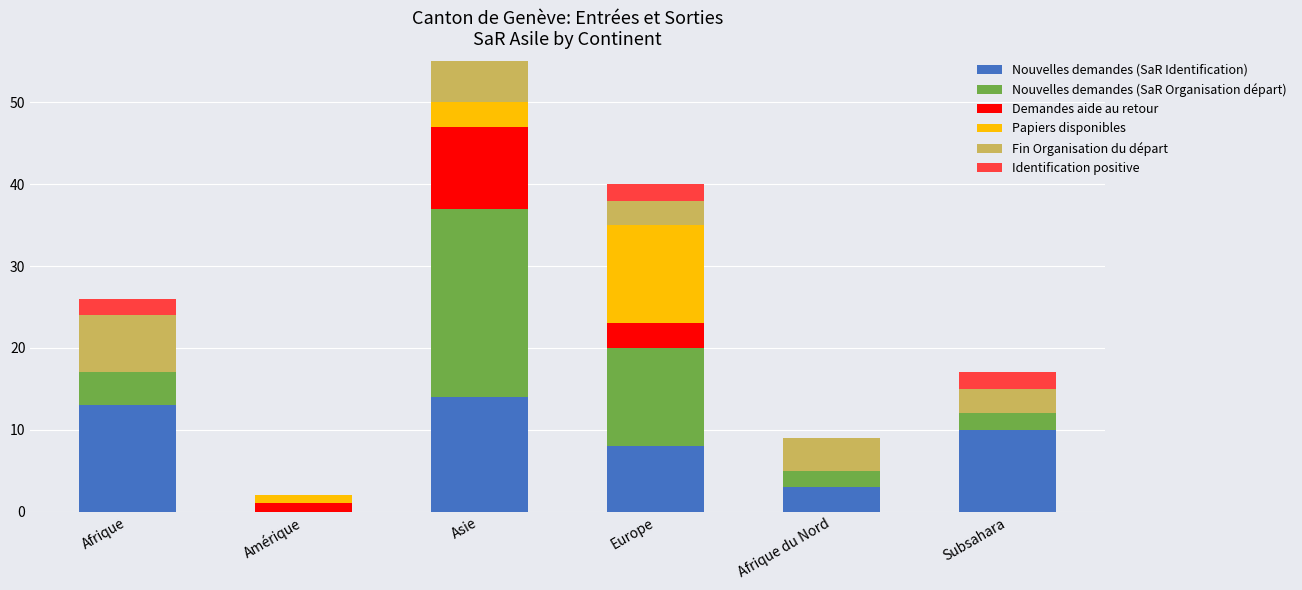

Which series has the largest range (max minus min)?

Nouvelles demandes (SaR Organisation départ)